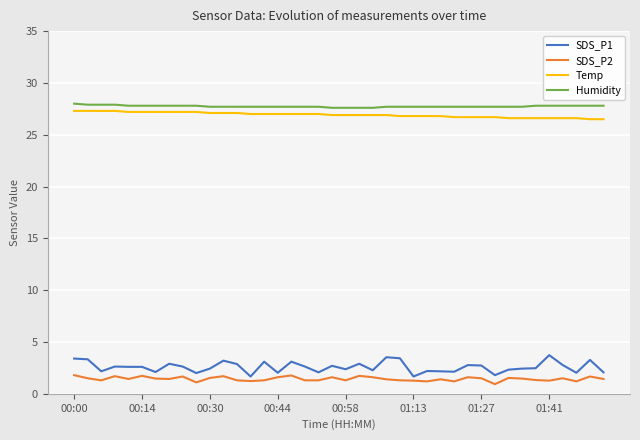

What is the lowest value of the SDS_P2 series?

0.9